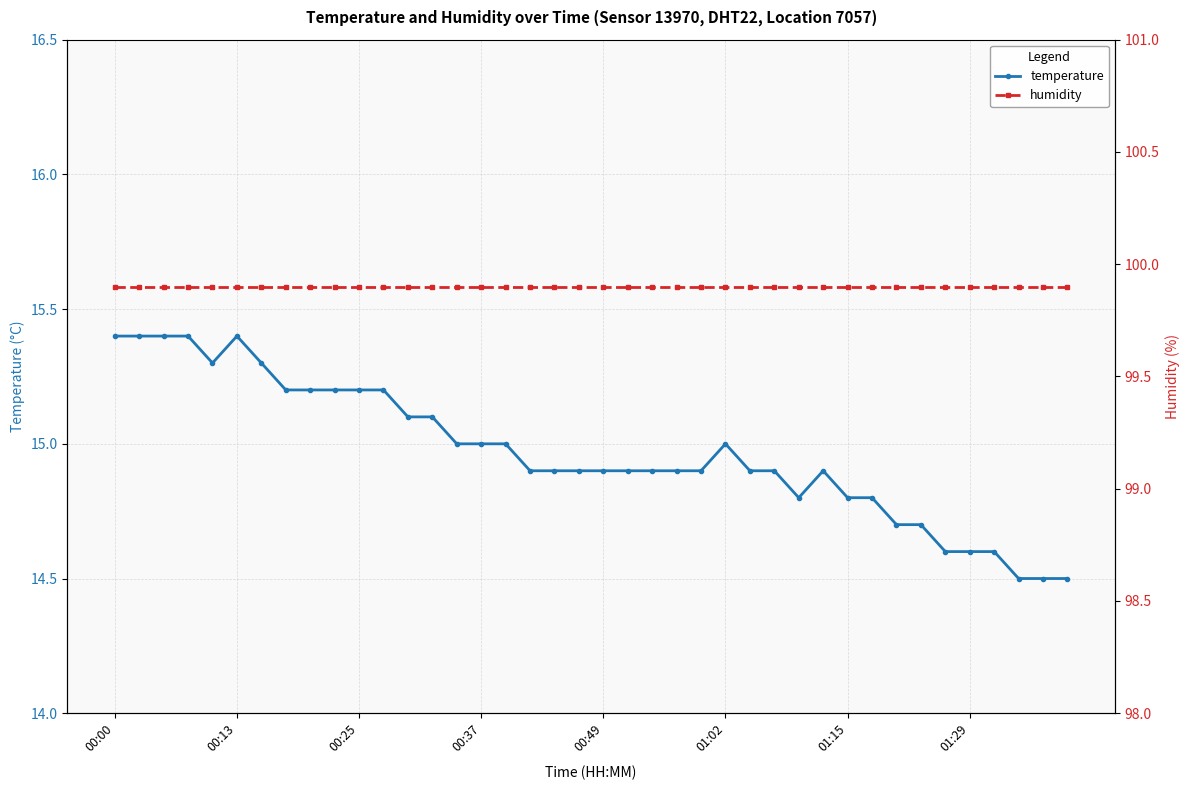

True or false: temperature has more than 0 interior local peaks.

True